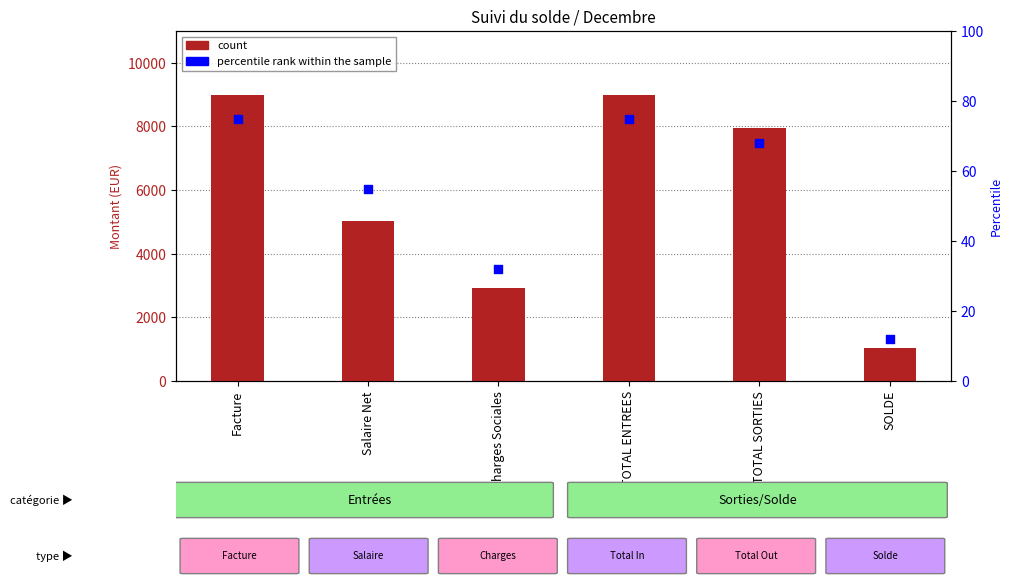

What is the total value across all series at Salaire Net?

5073.8